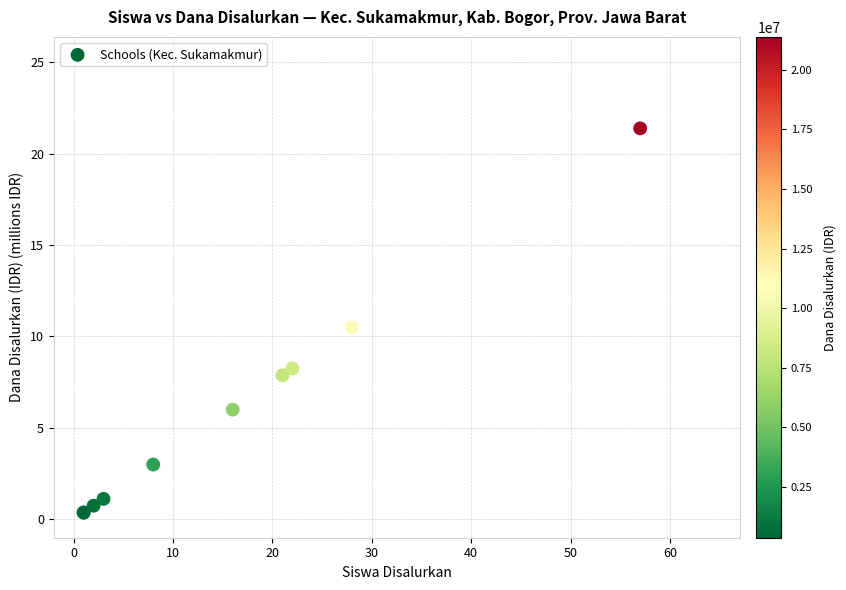

What Y value in the scatter plot is closest to 10?

10.5